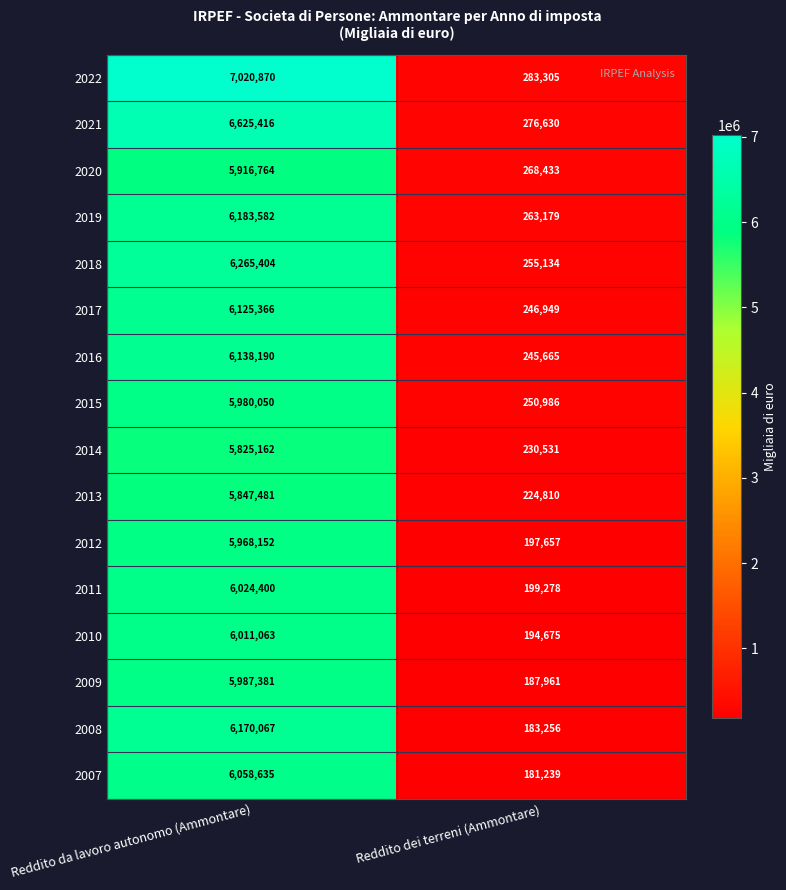

Which category has the highest value across all series?

Reddito da lavoro autonomo (Ammontare)